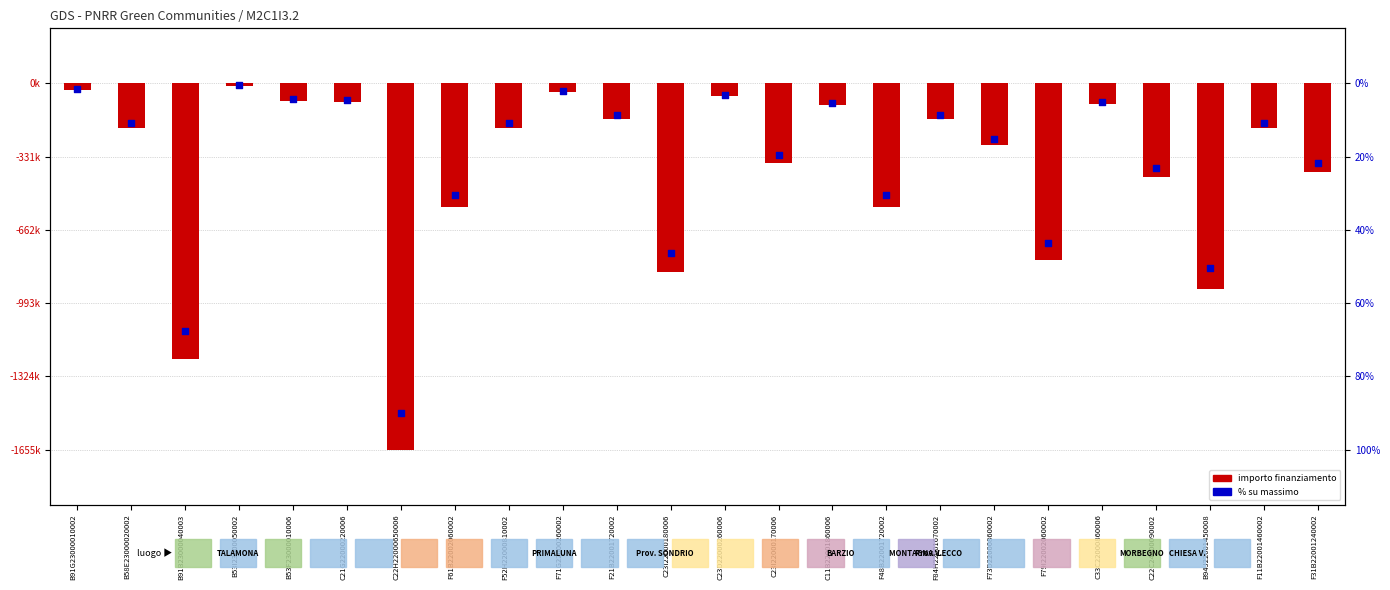

What is the total value across all series at F21B22001720002?

-304000.0